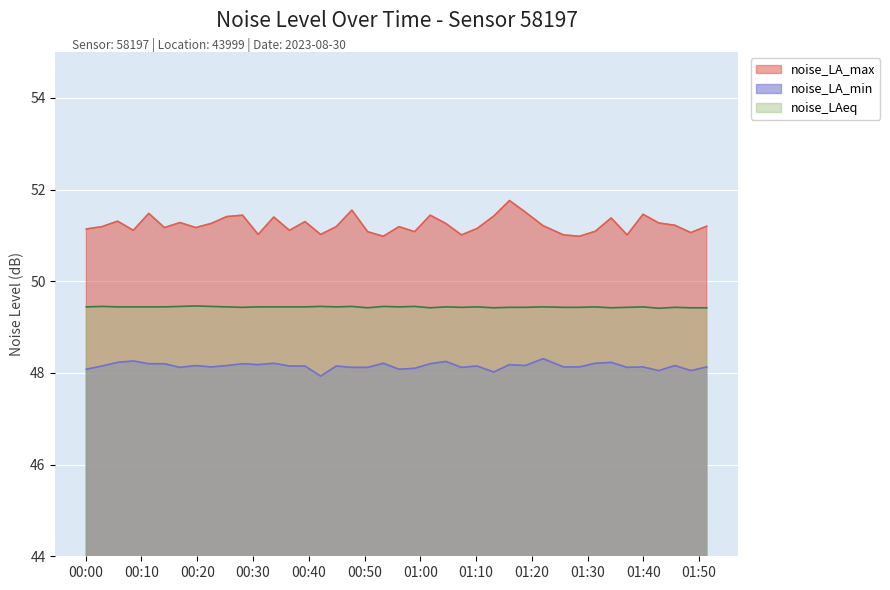

What is the difference between the maximum and minimum values in the noise_LA_min series?

0.4